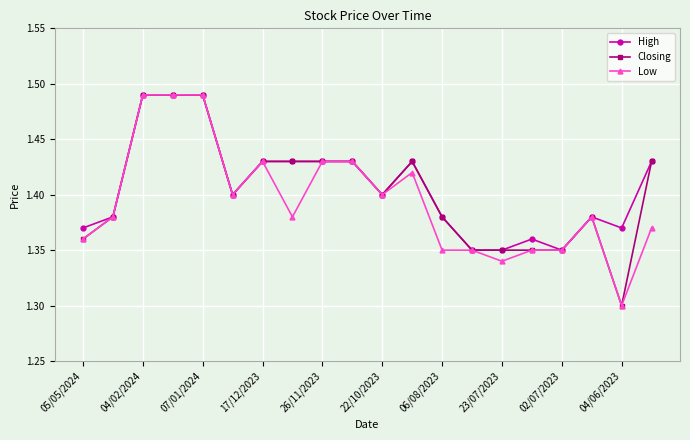

How many Low values are between 1 and 2?

20